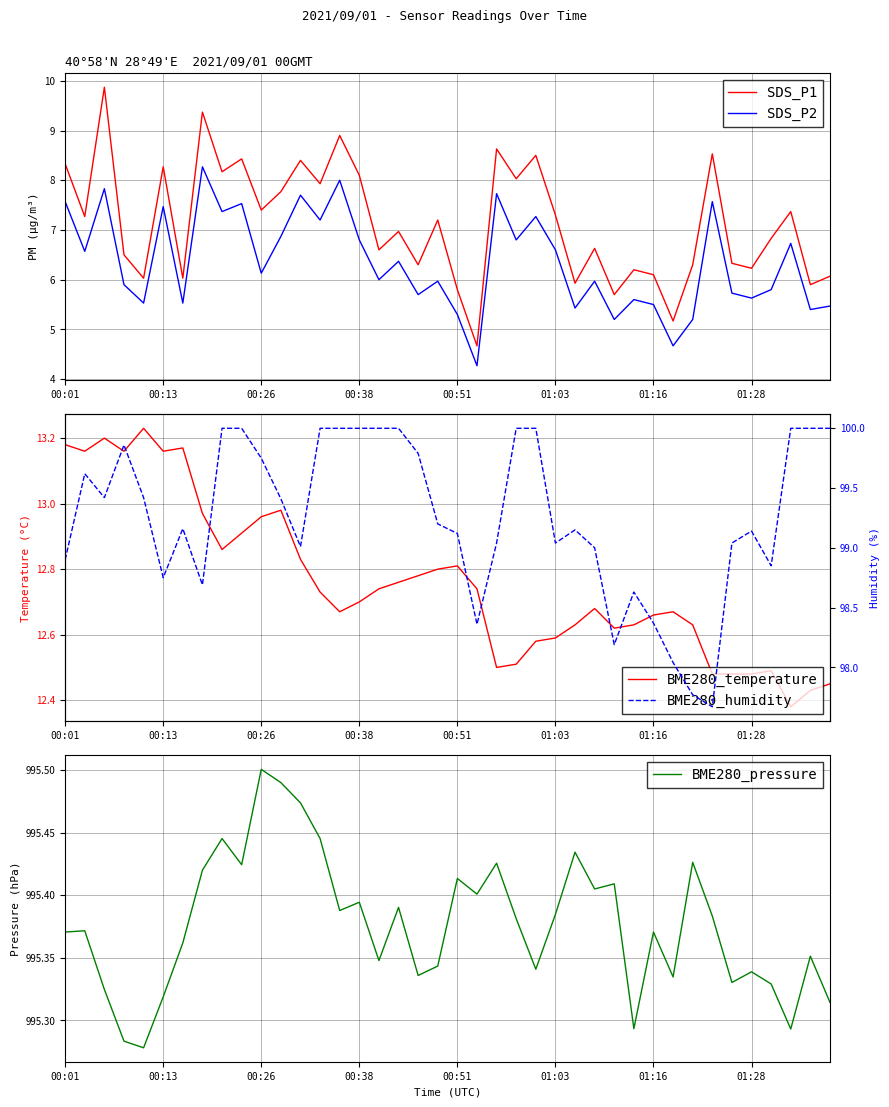

What is the average value of the BME280_humidity series?

99.3